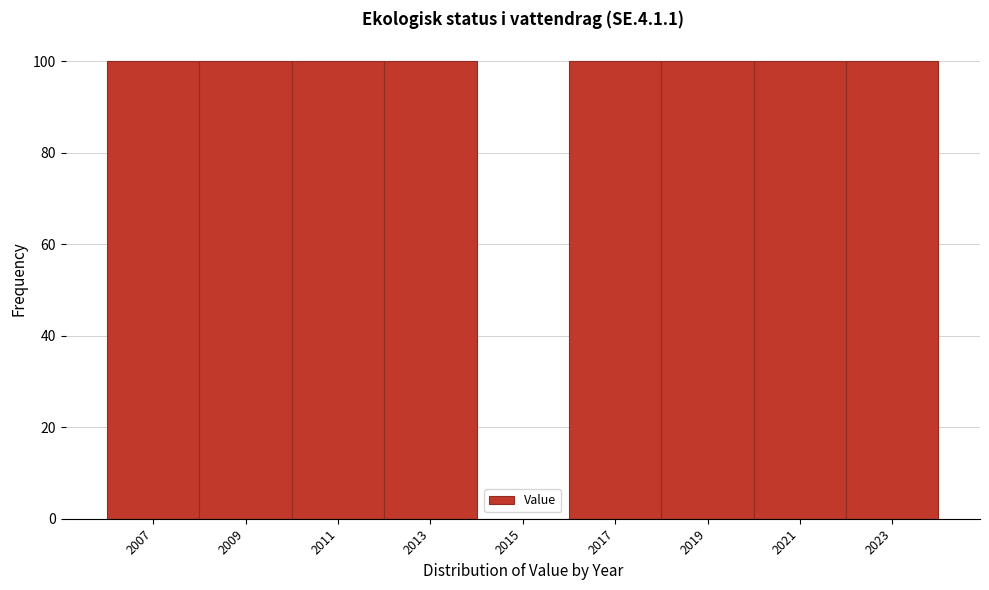

How tall is the bar that spans 2006 to 2008 on the x-axis? The values are not printed on the chart, so give them approximately, as read against the axis.

100